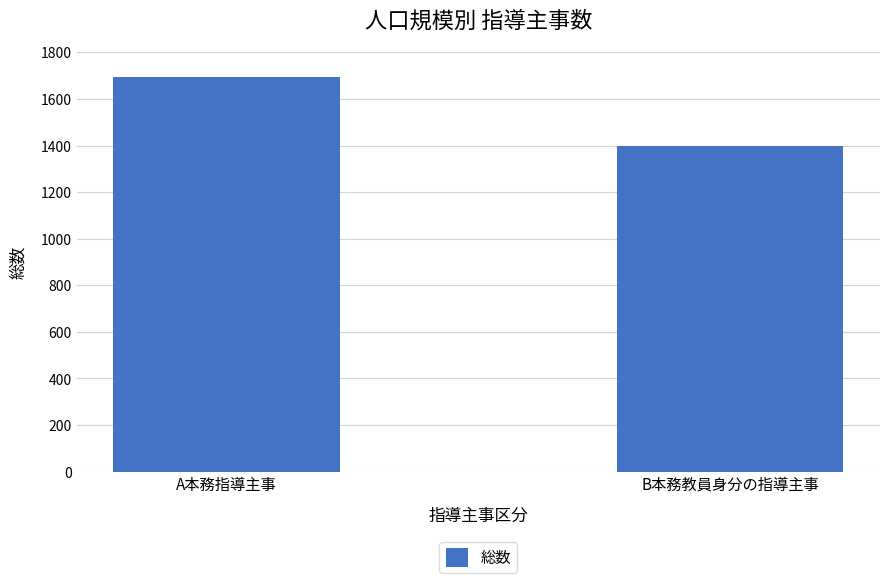

What is the value of the 2nd bar from the left?

1400